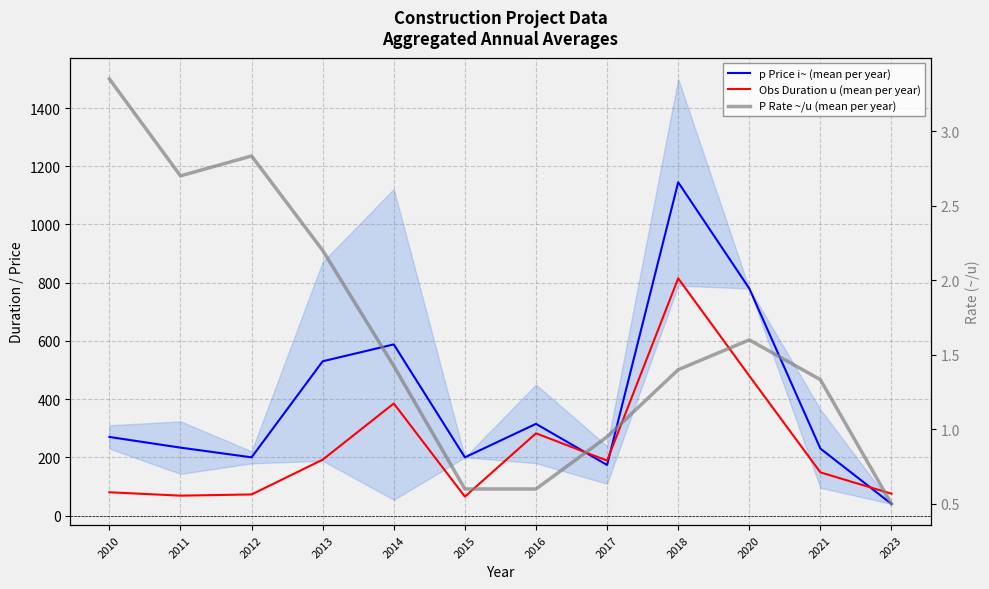

Reading left to right, what are all the values shown in this chart?

p Price i~ (mean per year): 2010=270.0	2011=233.3	2012=200.0	2013=530.0	2014=588.0	2015=200.0	2016=315.0	2017=173.8	2018=1145.0	2020=780.0	2021=230.0	2023=40.0
Obs Duration u (mean per year): 2010=80.0	2011=68.3	2012=72.5	2013=192.0	2014=385.0	2015=65.0	2016=282.5	2017=188.8	2018=815.0	2020=480.0	2021=148.3	2023=75.0
P Rate ~/u (mean per year): 2010=3.3	2011=2.7	2012=2.8	2013=2.2	2014=1.4	2015=0.6	2016=0.6	2017=0.9	2018=1.4	2020=1.6	2021=1.3	2023=0.5